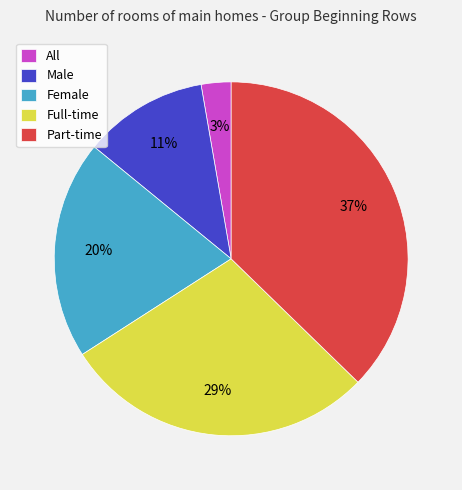

Does Part-time represent more than half of the total?

No